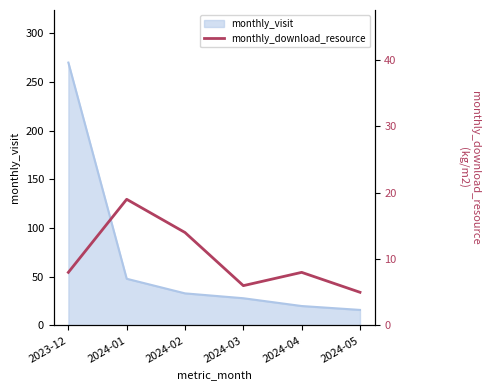

Reading left to right, extract all data points from this chart.

2023-12=8	2024-01=19	2024-02=14	2024-03=6	2024-04=8	2024-05=5